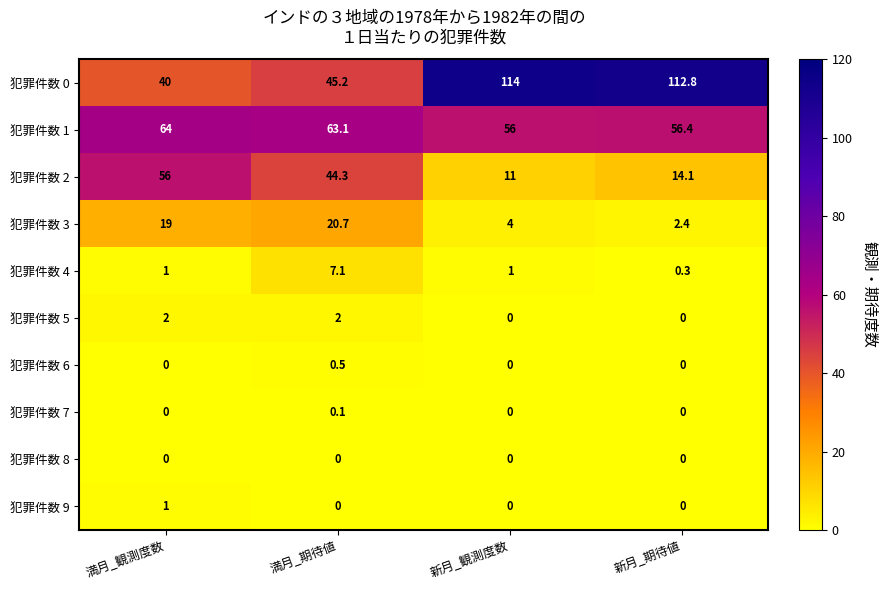

How many series are shown in this chart?

10